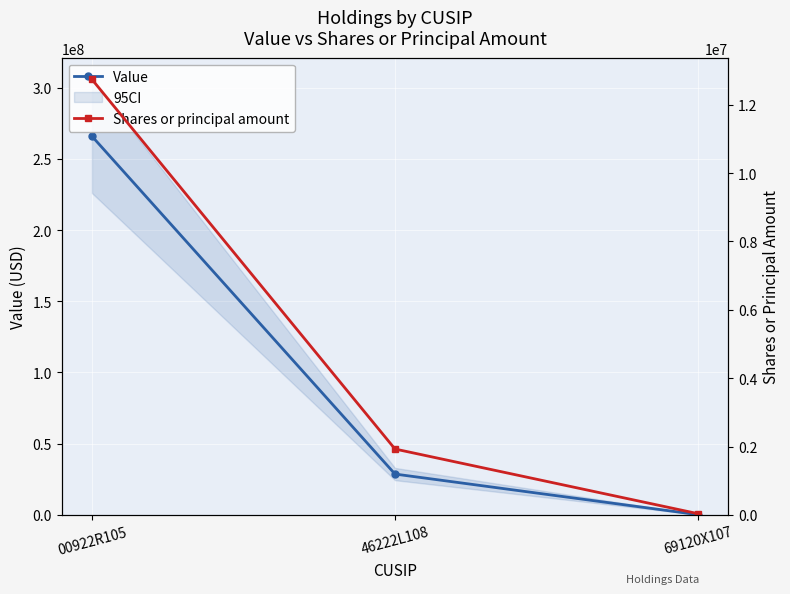

Which series has the widest spread of values?

Value